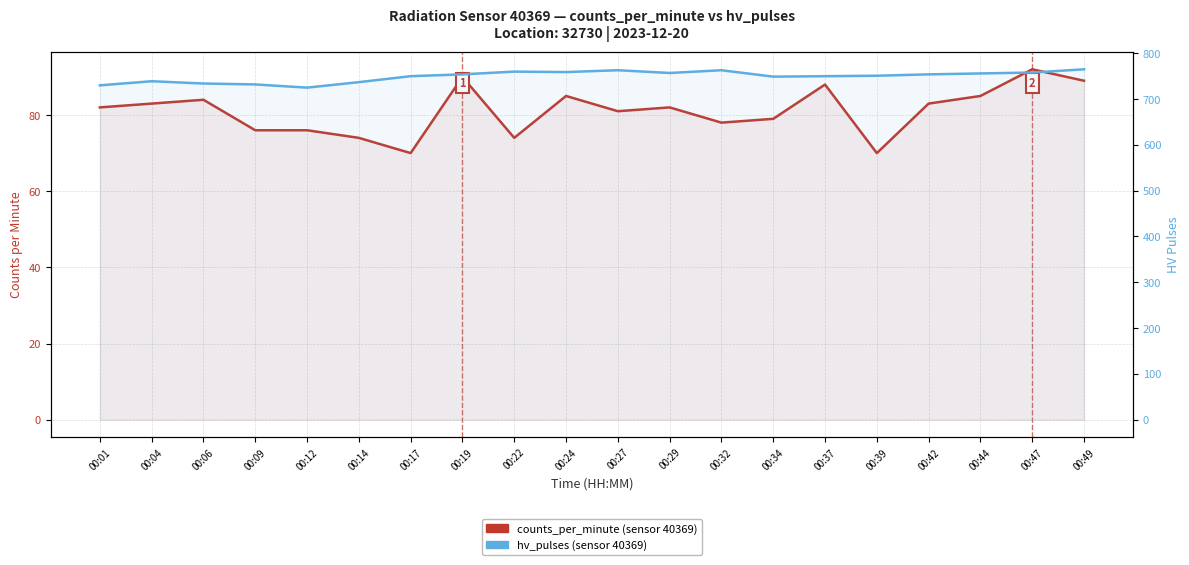

At how many categories does at least one series exceed 649?

20